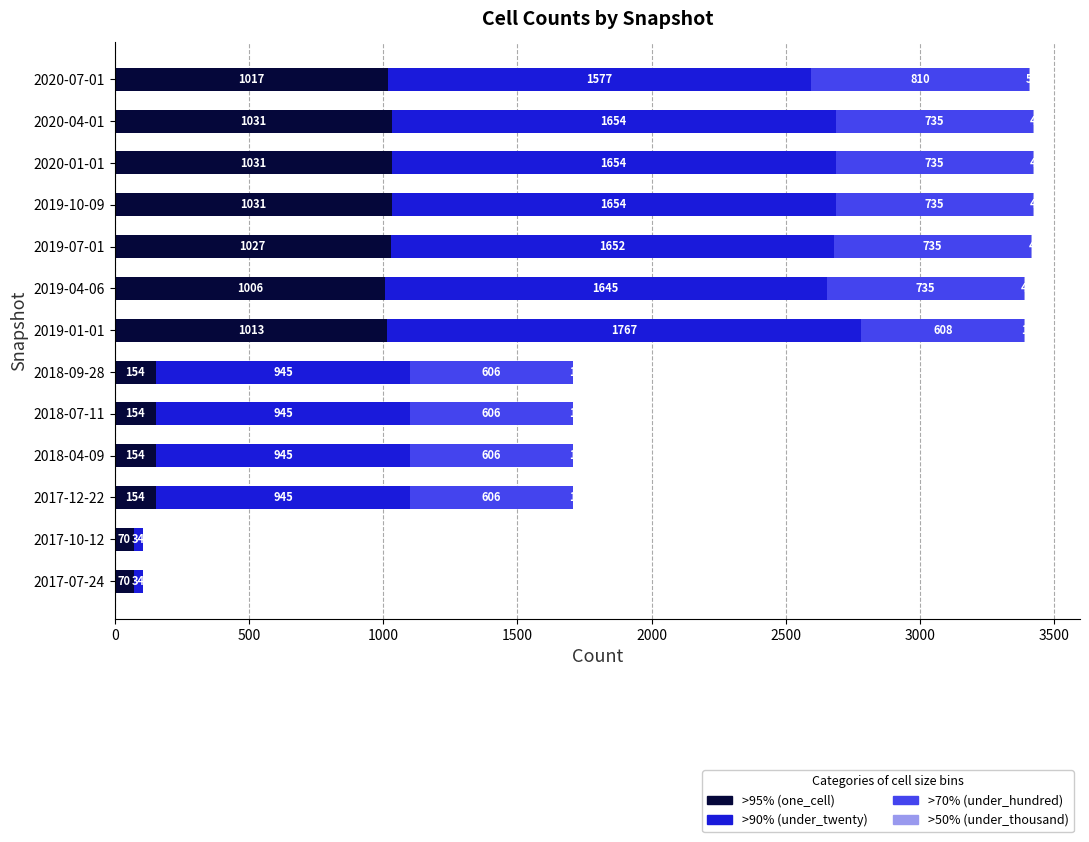

What is the total value across all series at 2019-10-09?

3424